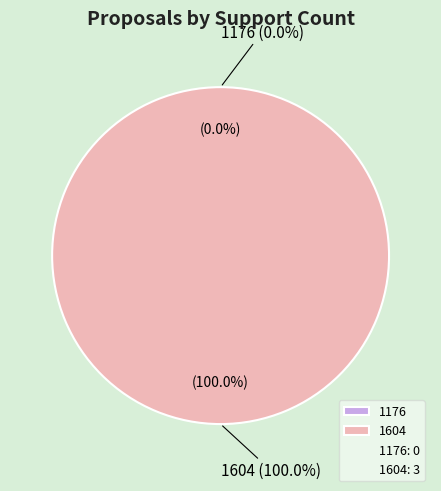

The 1176 slice represents 13% of the pie. True or false?

False